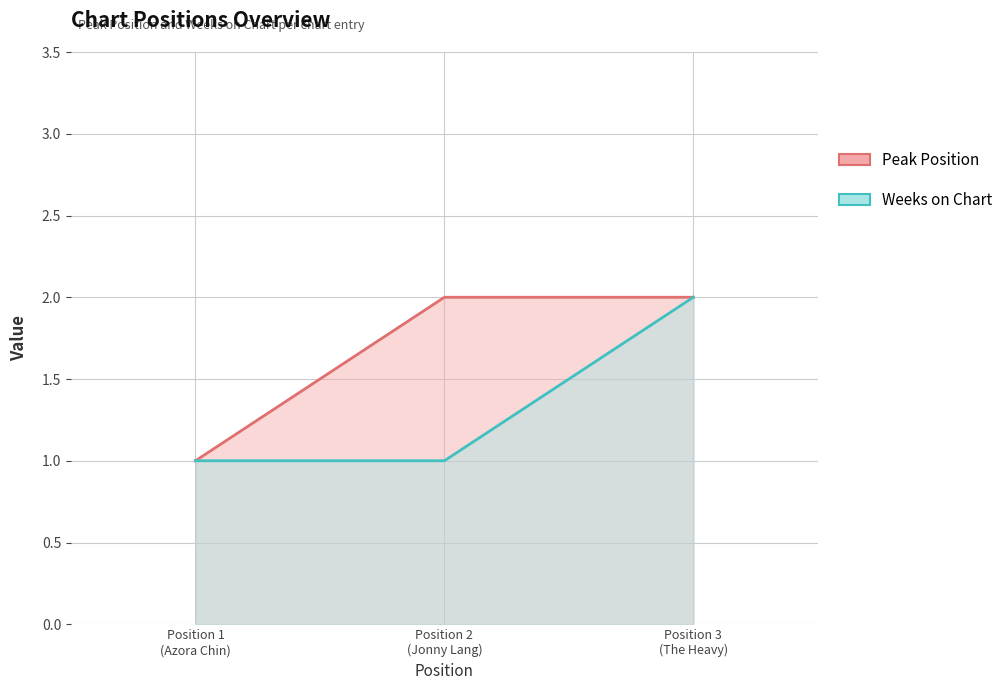

Rank the series by their maximum value, from lowest to highest.

Peak Position, Weeks on Chart